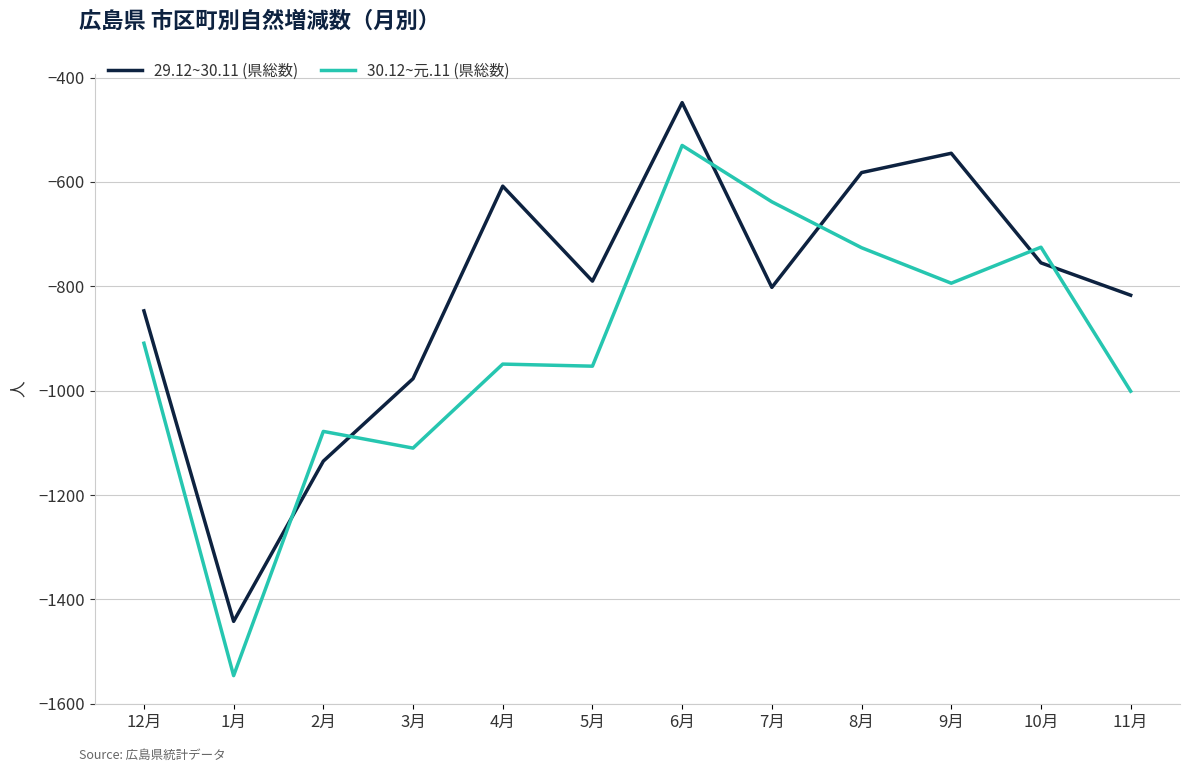

Rank the series at 11月 from lowest to highest value.

30.12~元.11 (県総数), 29.12~30.11 (県総数)